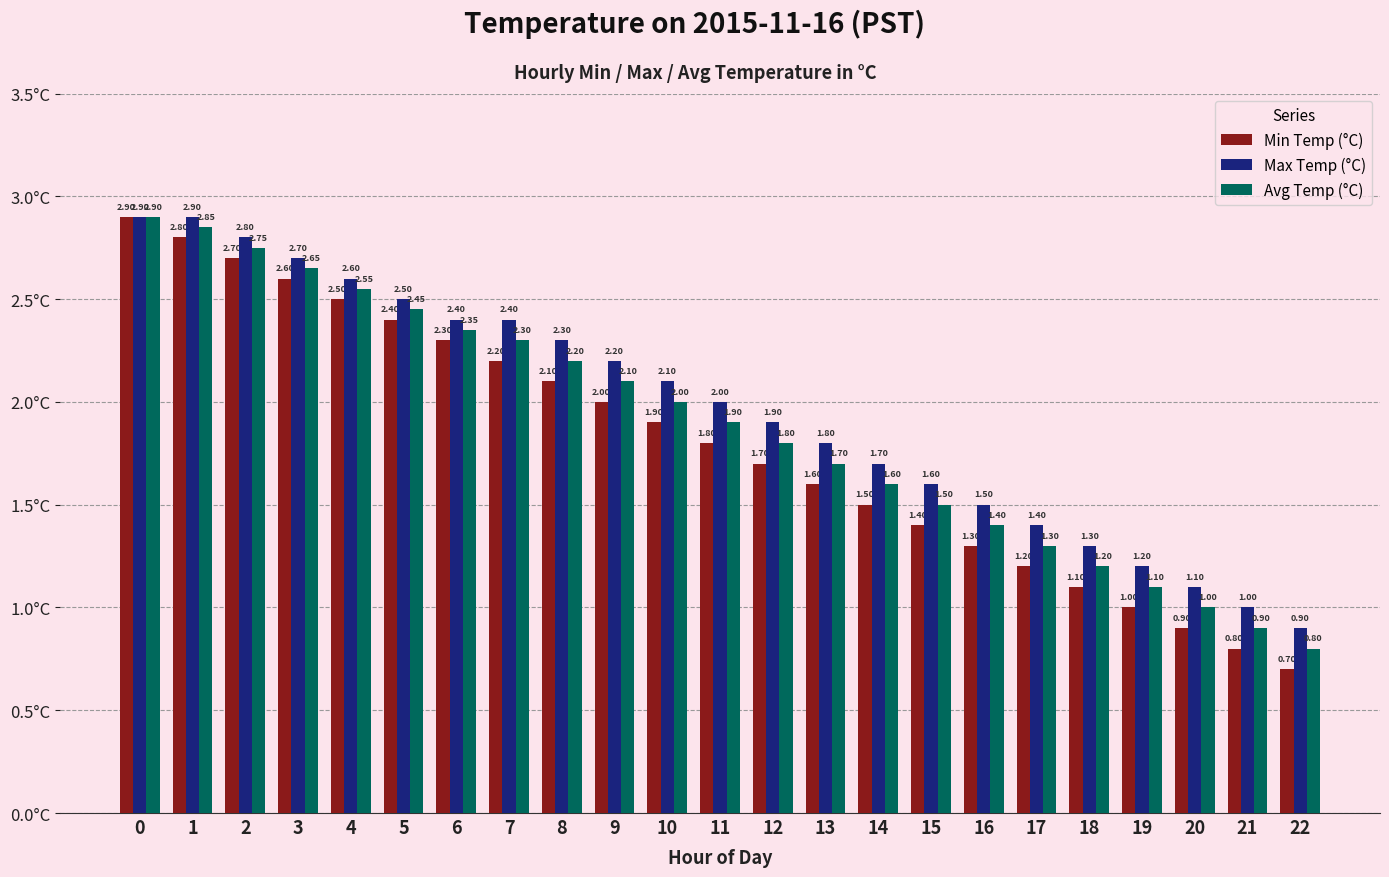

The Max Temp (°C) series shows 0.5 at 19. True or false?

False